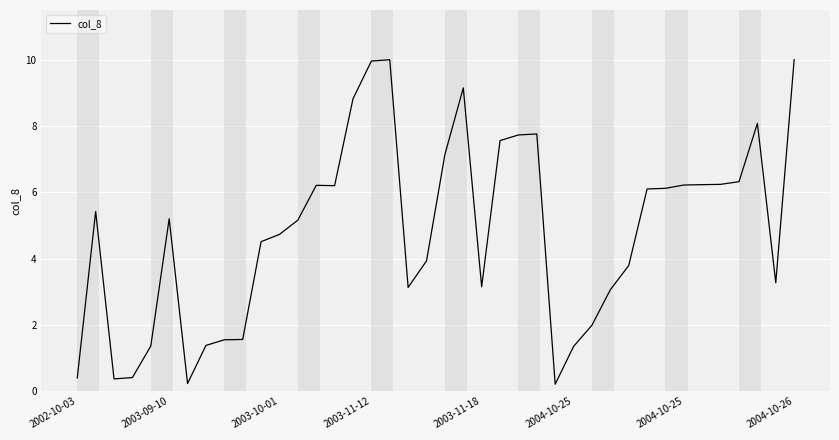

What is the difference between the maximum and minimum values?

9.8